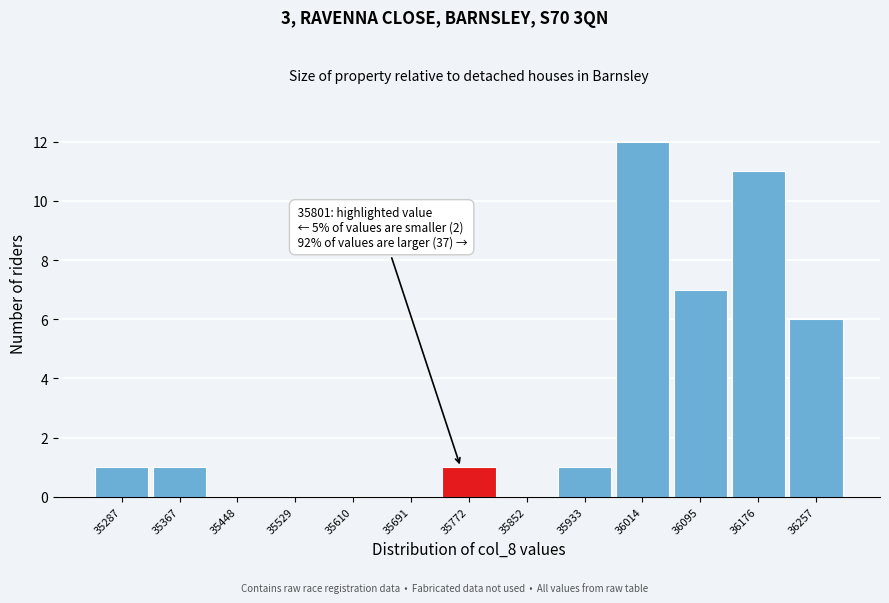

Reading right to left, extract all data points from this chart.

36257=6	36176=11	36095=7	36014=12	35933=1	35852=0	35772=1	35691=0	35610=0	35529=0	35448=0	35367=1	35287=1